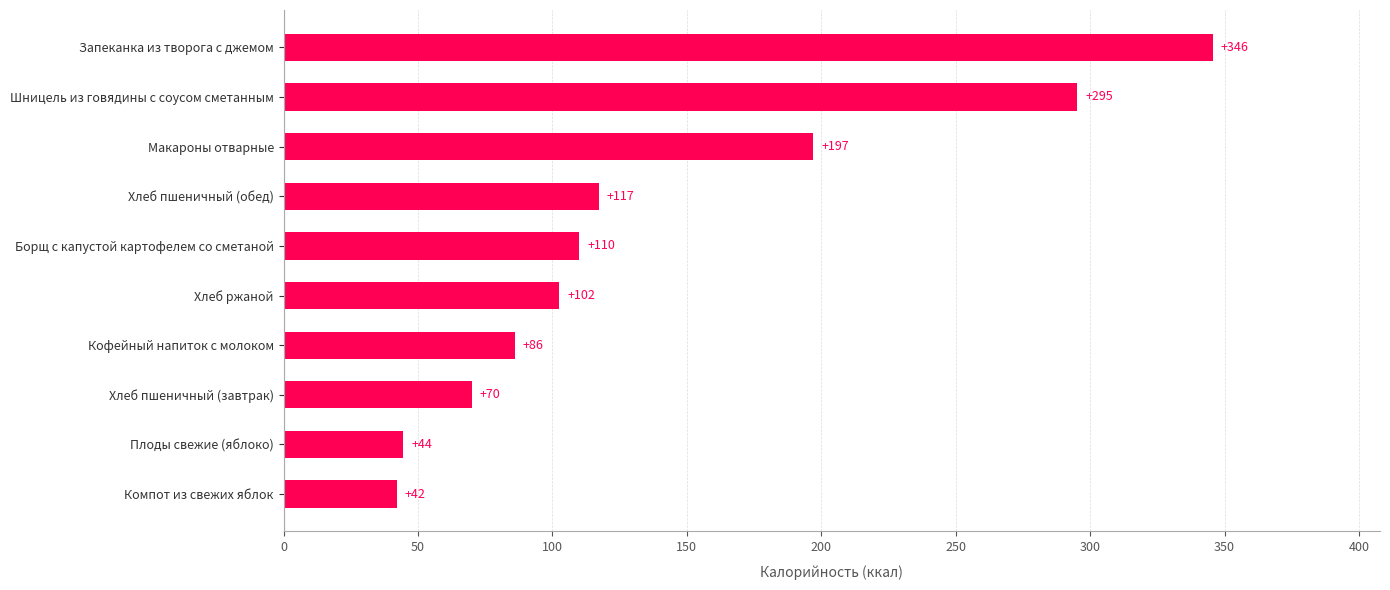

True or false: the data shows 110.0 at Борщ с капустой картофелем со сметаной.

True